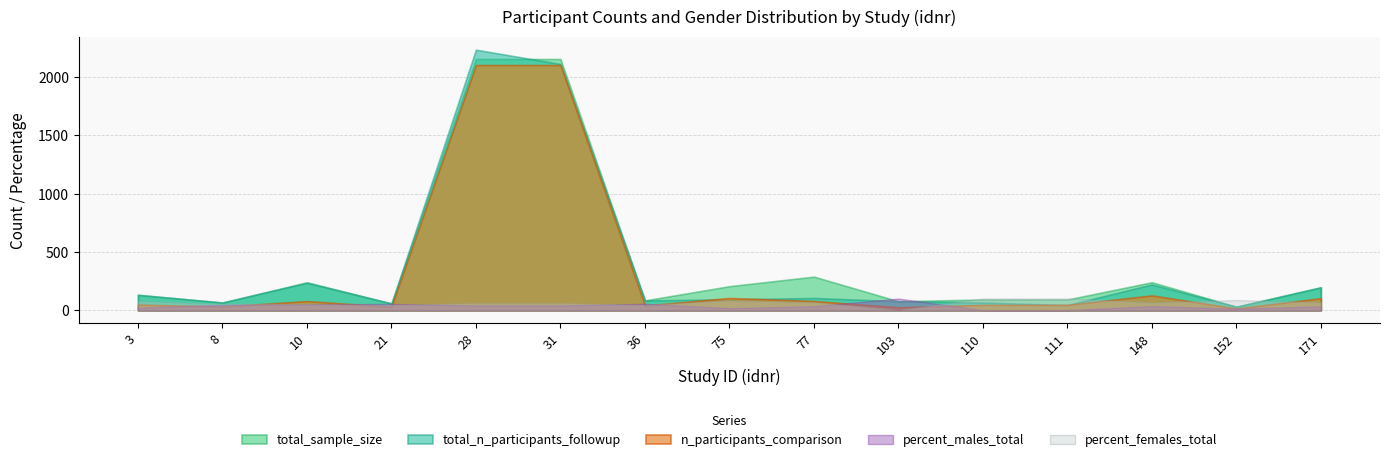

Reading left to right, list all the values displayed in this chart.

total_sample_size: 3=132.0	8=66.0	10=240.0	21=58.0	28=2155.0	31=2155.0	36=84.0	75=206.0	77=288.0	103=77.0	110=92.0	111=92.0	148=240.0	152=30.0	171=198.0
total_n_participants_followup: 3=132.0	8=66.0	10=235.0	21=58.0	28=2235.0	31=2112.0	36=84.0	75=93.0	77=105.0	103=77.0	110=66.0	111=44.0	148=221.0	152=30.0	171=195.0
n_participants_comparison: 3=48.0	8=32.0	10=78.0	21=30.0	28=2103.0	31=2103.0	36=40.0	75=105.0	77=79.0	103=25.0	110=46.0	111=46.0	148=127.0	152=15.0	171=103.0
percent_males_total: 3=22.0	8=45.5	10=49.0	21=54.4	28=40.0	31=40.0	36=55.0	75=17.5	77=33.7	103=100.0	110=0.0	111=0.0	148=35.0	152=13.3	171=32.8
percent_females_total: 3=78.0	8=54.5	10=51.0	21=45.6	28=60.0	31=60.0	36=45.0	75=82.5	77=66.3	103=0.0	110=100.0	111=100.0	148=65.0	152=86.7	171=67.2